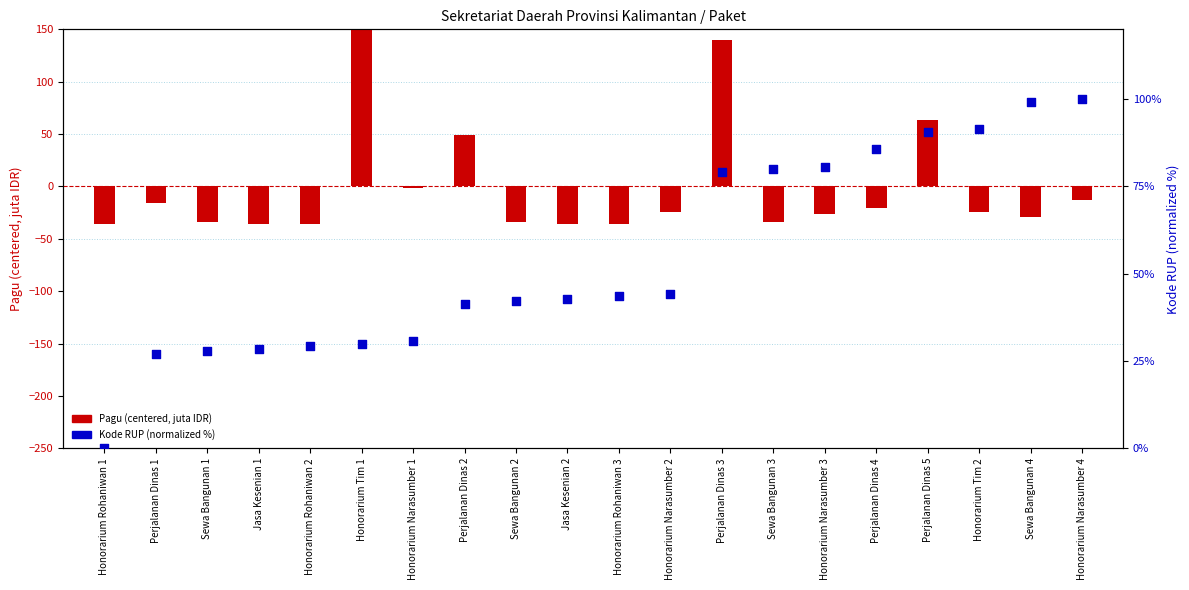

Which series has the widest spread of Y values?

Pagu (centered, juta IDR)